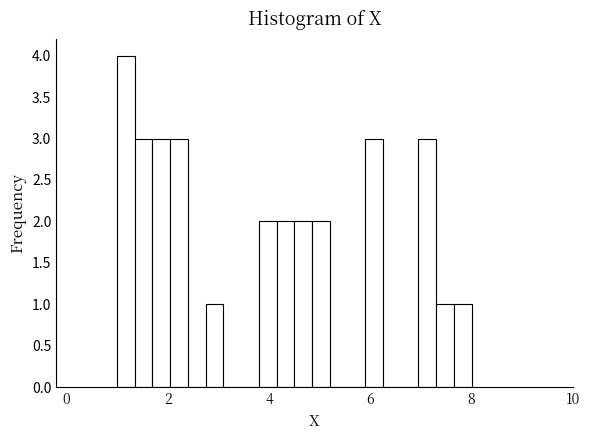

Around what value on the x-axis is the tallest bar? Give the approximate position of its centre, as read against the axis.

1.2